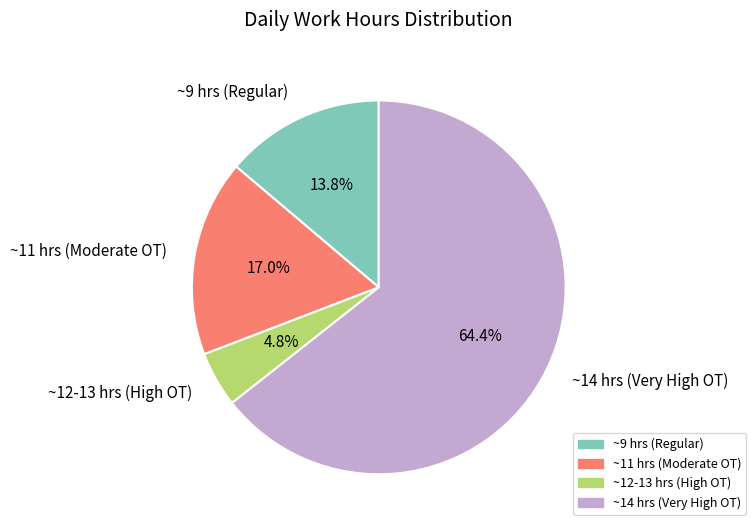

Does any single category account for the majority?

Yes